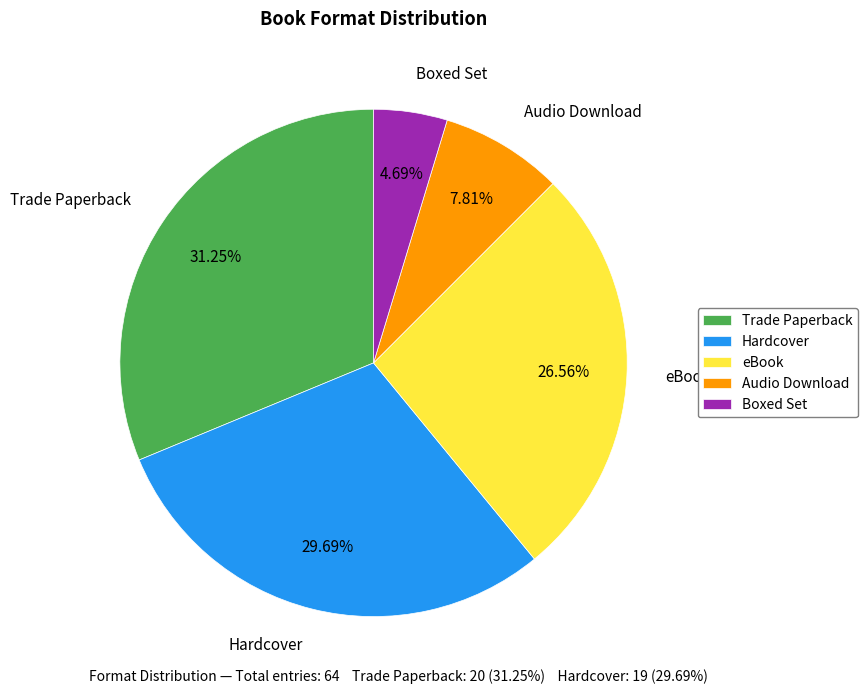

To the nearest percent, what is the difference between the eBook and Trade Paperback slice percentages?

5%